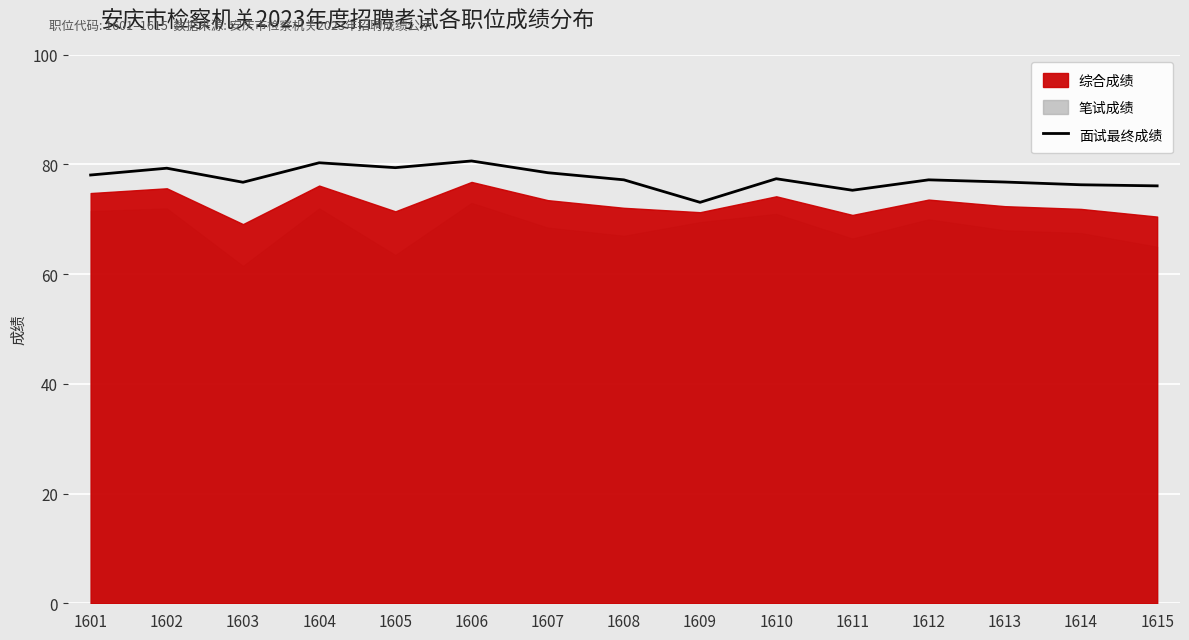

What is the difference between the values at 1603 and 1611?

1.5